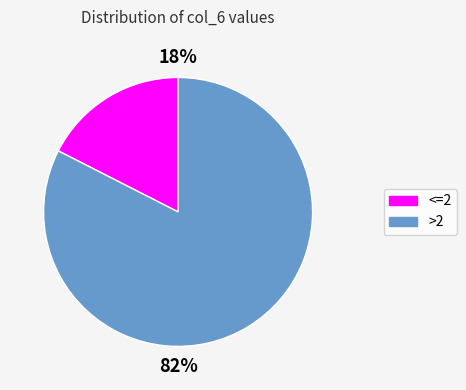

Is the sum of <=2 and >2 greater than half?

Yes